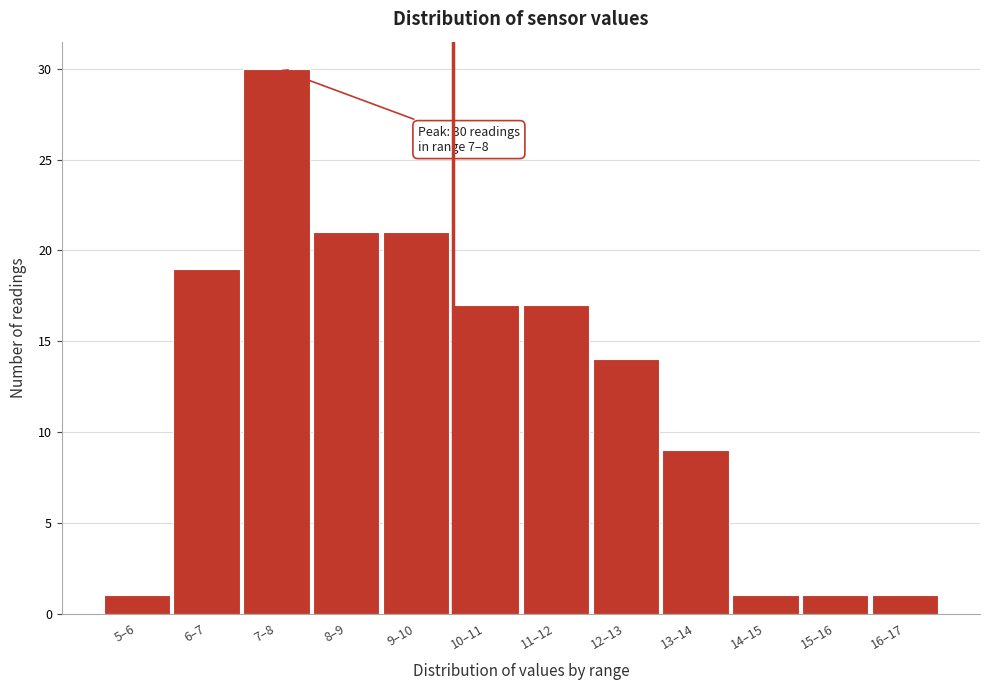

Reading left to right, what are all the values shown in this chart?

1	19	30	21	21	17	17	14	9	1	1	1